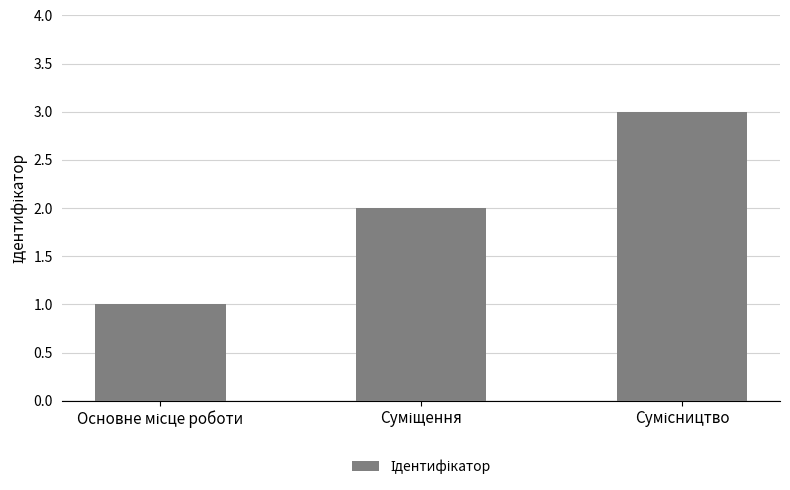

What is the maximum value shown in the chart?

3